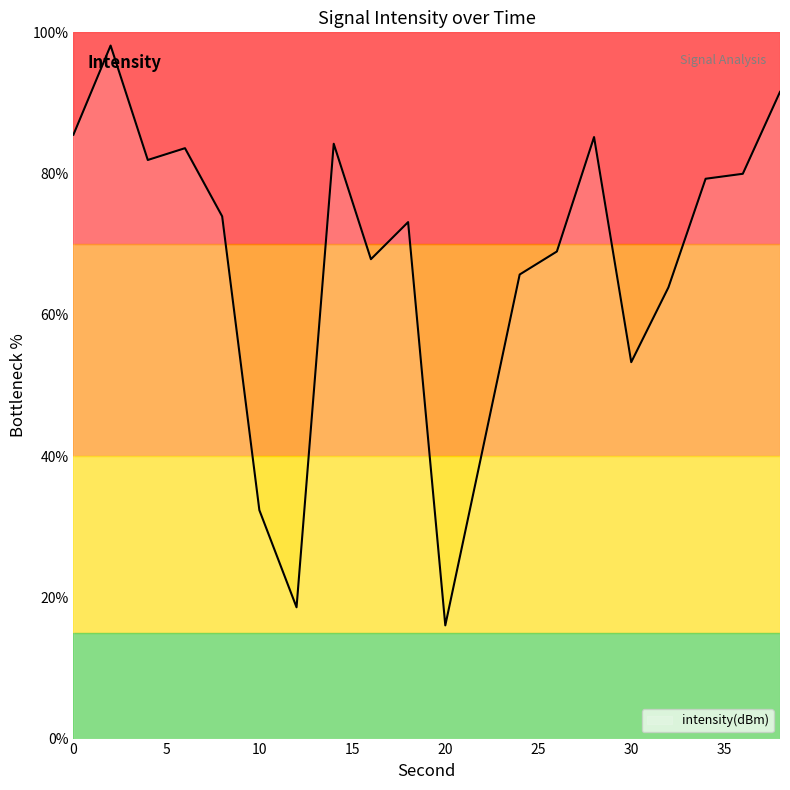

What is the difference between the maximum and minimum values?

82.1